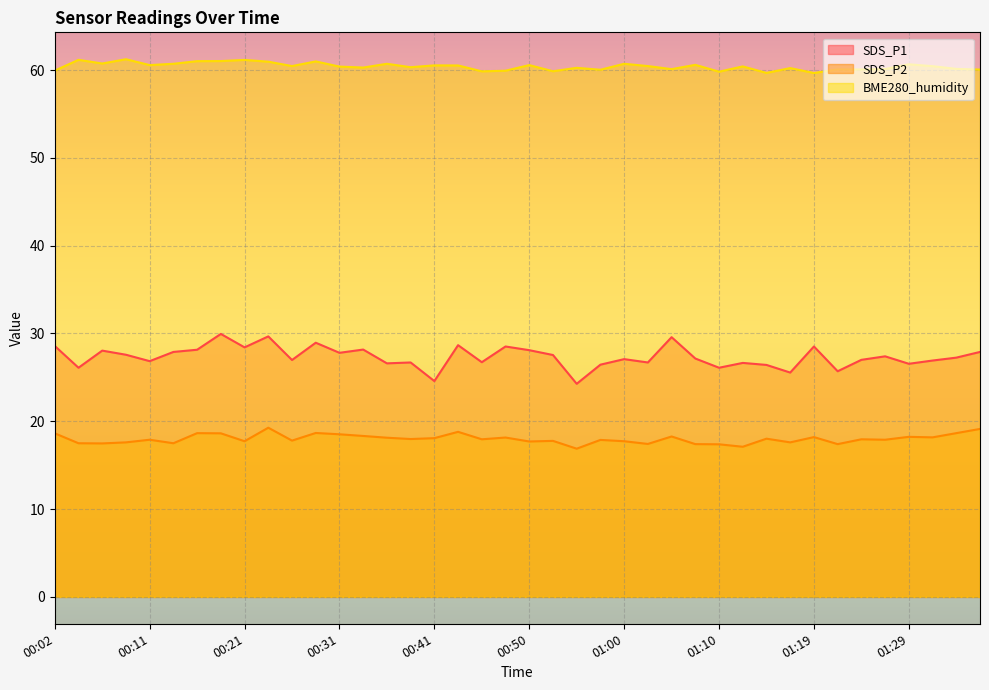

What is the greatest value displayed?

61.2